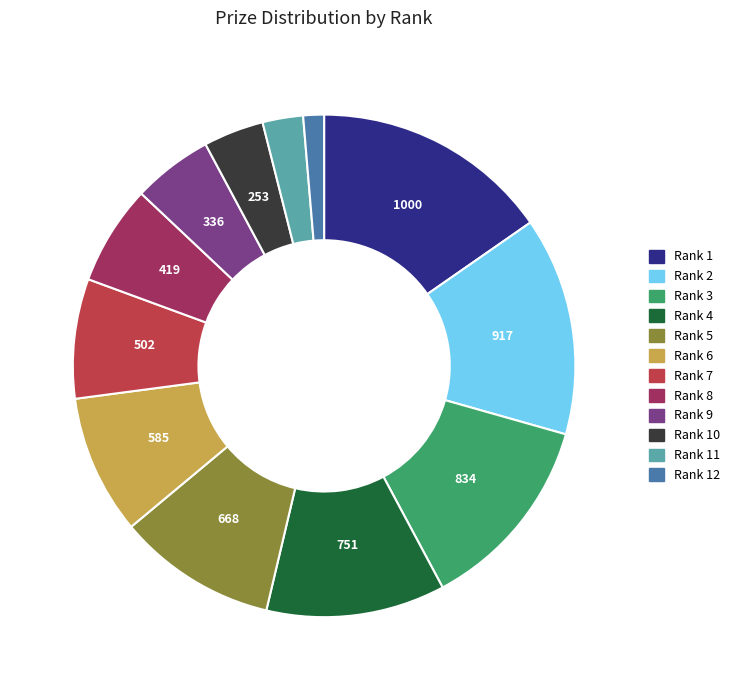

Does any single category account for the majority?

No